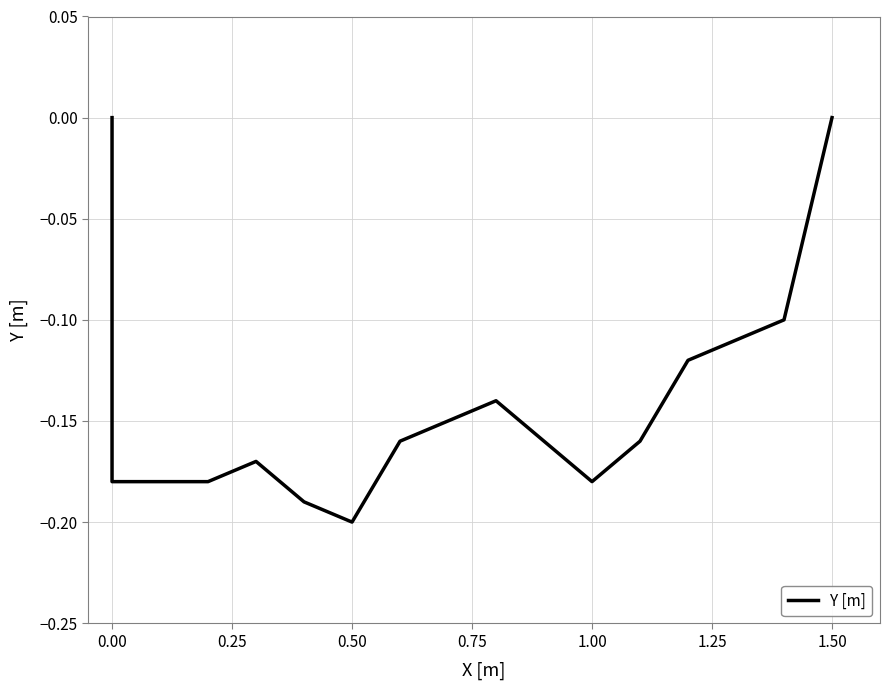

True or false: the data shows -0.1 at 0.00.

False